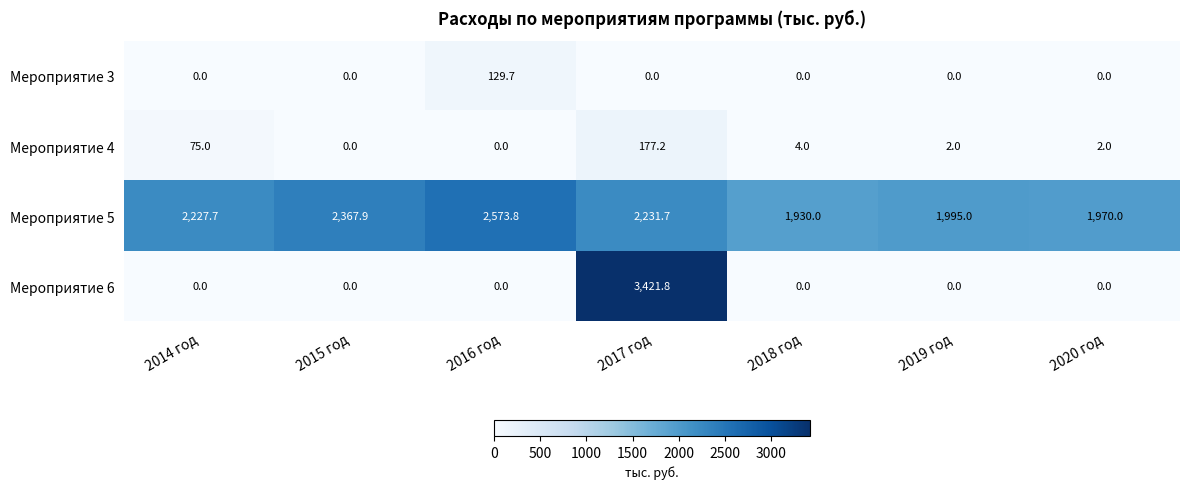

What is the total value across all series at 2014 год?

2302.7